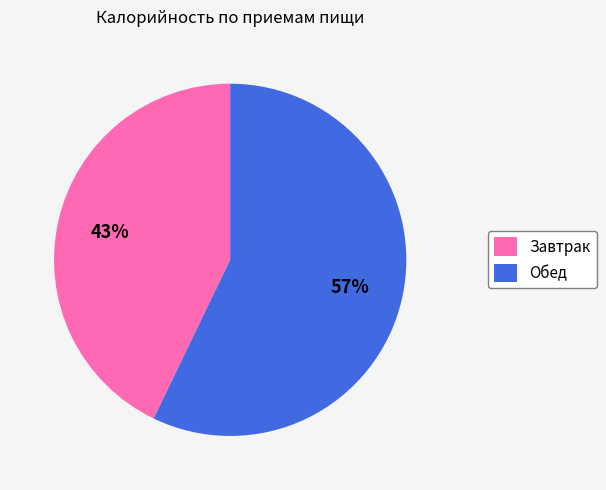

Rank the categories by value from highest to lowest.

Обед, Завтрак